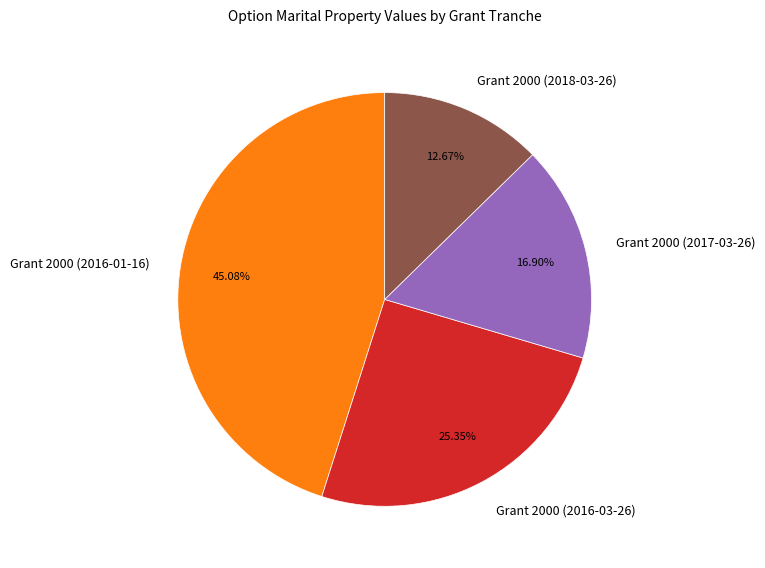

Approximately how many times larger is the value at Grant 2000 (2016-01-16) compared to Grant 2000 (2016-03-26)?

1.8